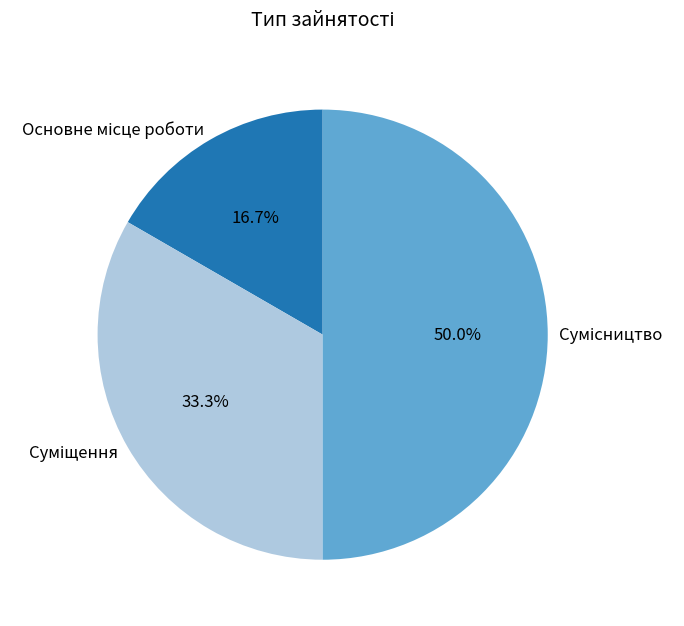

How many slices are in this pie chart?

3